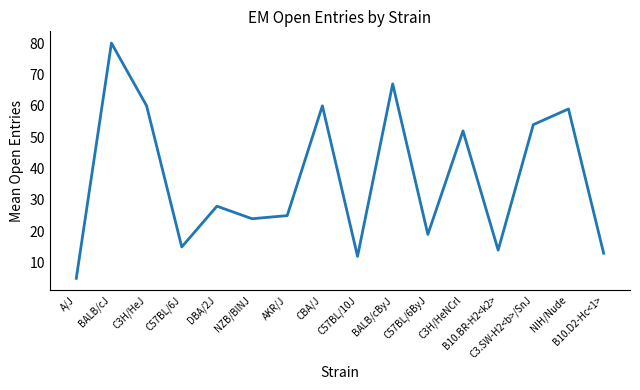

Reading left to right, list all the values displayed in this chart.

A/J=5	BALB/cJ=80	C3H/HeJ=60	C57BL/6J=15	DBA/2J=28	NZB/BlNJ=24	AKR/J=25	CBA/J=60	C57BL/10J=12	BALB/cByJ=67	C57BL/6ByJ=19	C3H/HeNCrl=52	B10.BR-H2<k2>=14	C3.SW-H2<b>/SnJ=54	NIH/Nude=59	B10.D2-Hc<1>=13